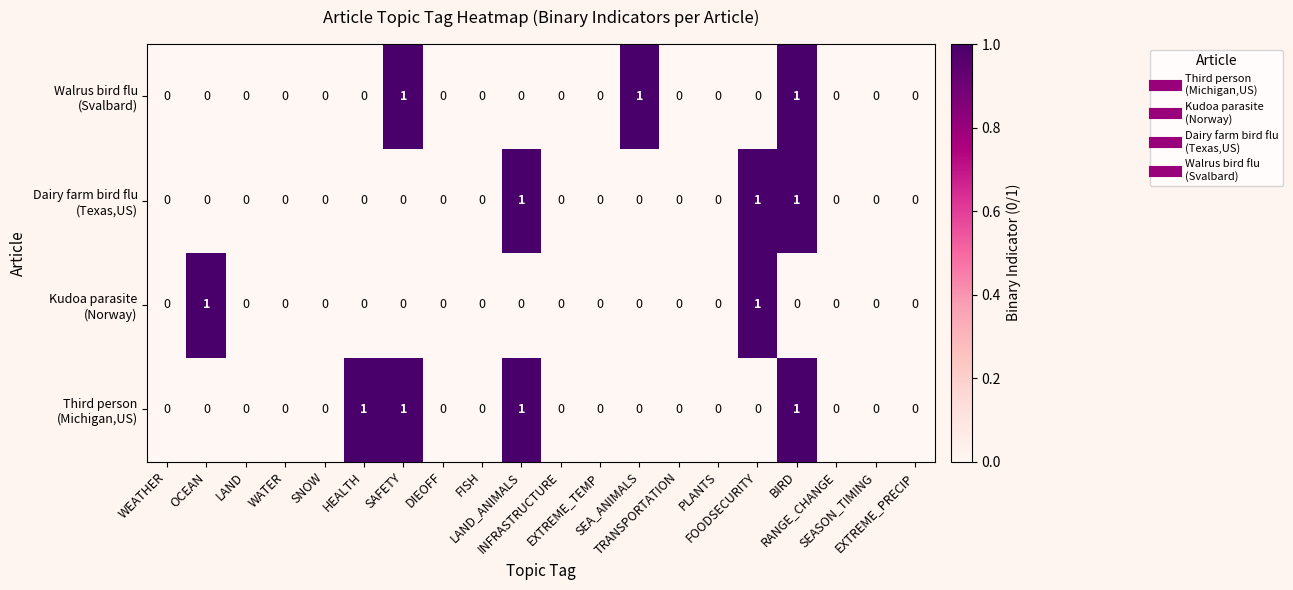

At FOODSECURITY, list the series in order from smallest to largest.

Third person (Michigan,US), Walrus bird flu (Svalbard), Kudoa parasite (Norway), Dairy farm bird flu (Texas,US)